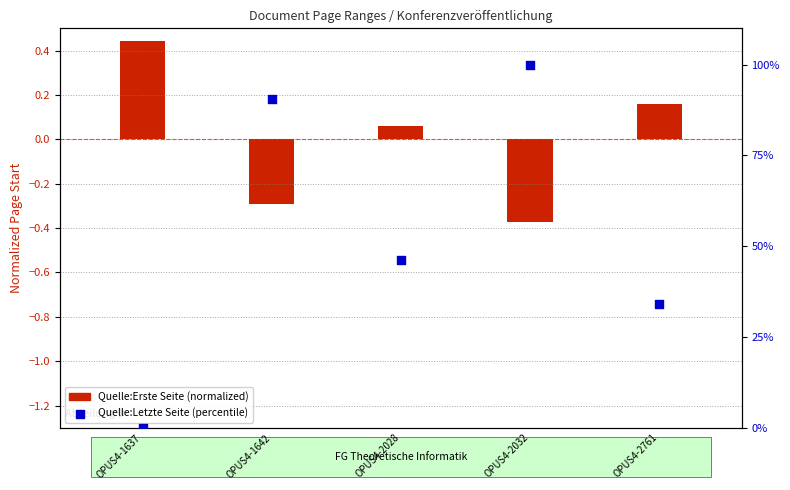

What is the change in value from OPUS4-1642 to OPUS4-2761?

-56.6